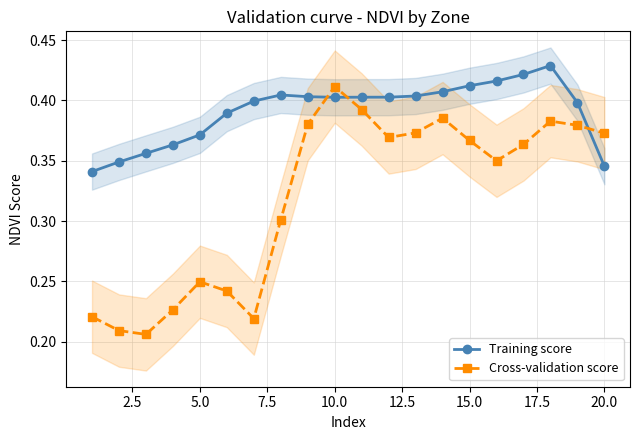

Count the Training score values in the range 0 to 1.

20